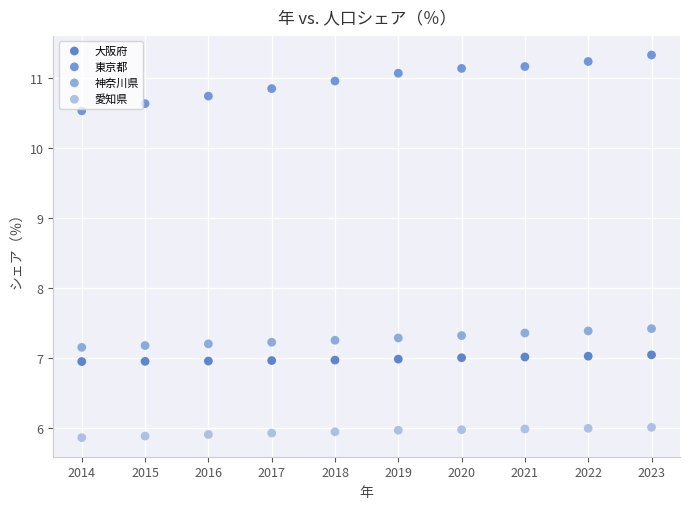

In the 東京都 series, what Y value is closest to 10?

10.5